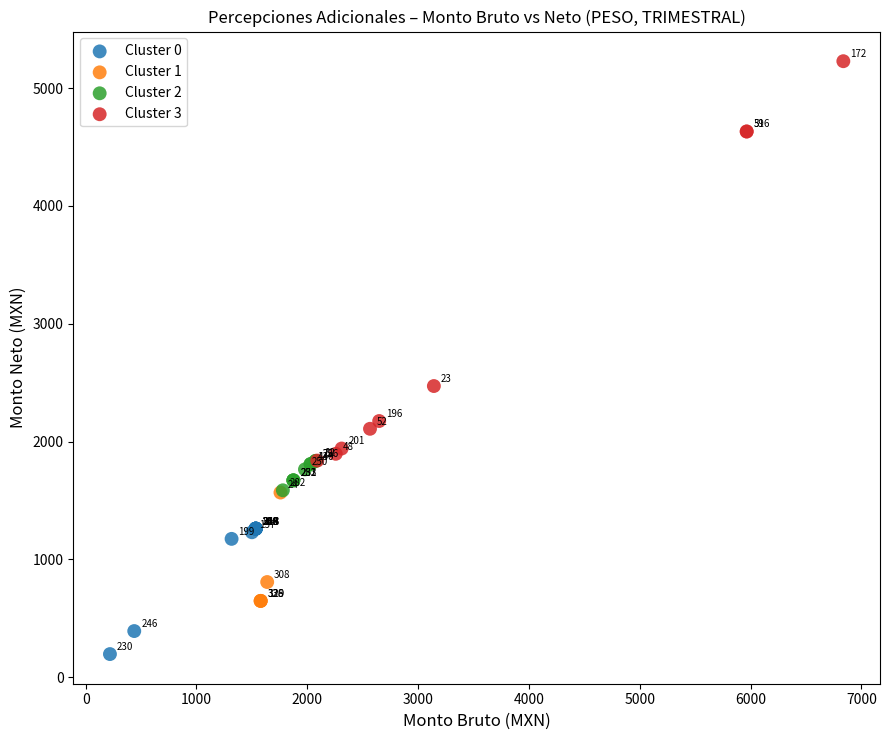

Which series has the widest spread of Y values?

Cluster 3